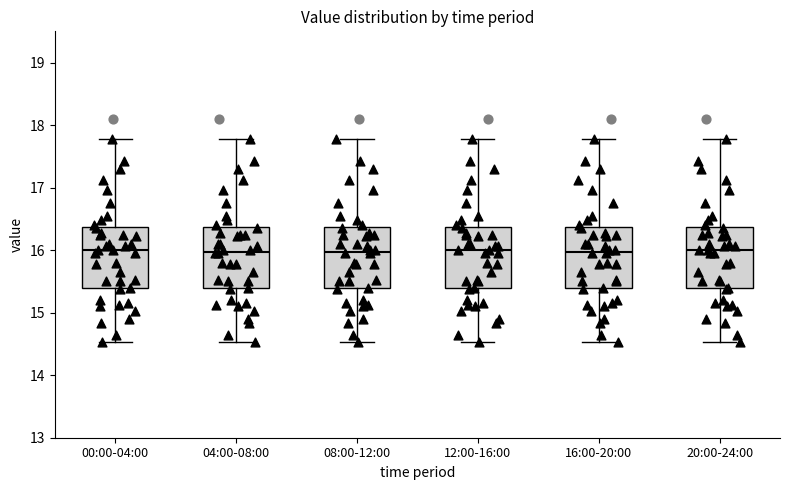

Reading left to right, transcribe this box plot: for each box, give where its median line is, the range the box spans, and where its two whiskers end, as read against the y-axis. The values are not printed on the chart, so give them approximately, as read against the axis.

00:00-04:00: median 16.0, box 15.4 to 16.4, whiskers 14.5 to 17.8
04:00-08:00: median 16.0, box 15.4 to 16.4, whiskers 14.5 to 17.8
08:00-12:00: median 16.0, box 15.4 to 16.4, whiskers 14.5 to 17.8
12:00-16:00: median 16.0, box 15.4 to 16.4, whiskers 14.5 to 17.8
16:00-20:00: median 16.0, box 15.4 to 16.4, whiskers 14.5 to 17.8
20:00-24:00: median 16.0, box 15.4 to 16.4, whiskers 14.5 to 17.8